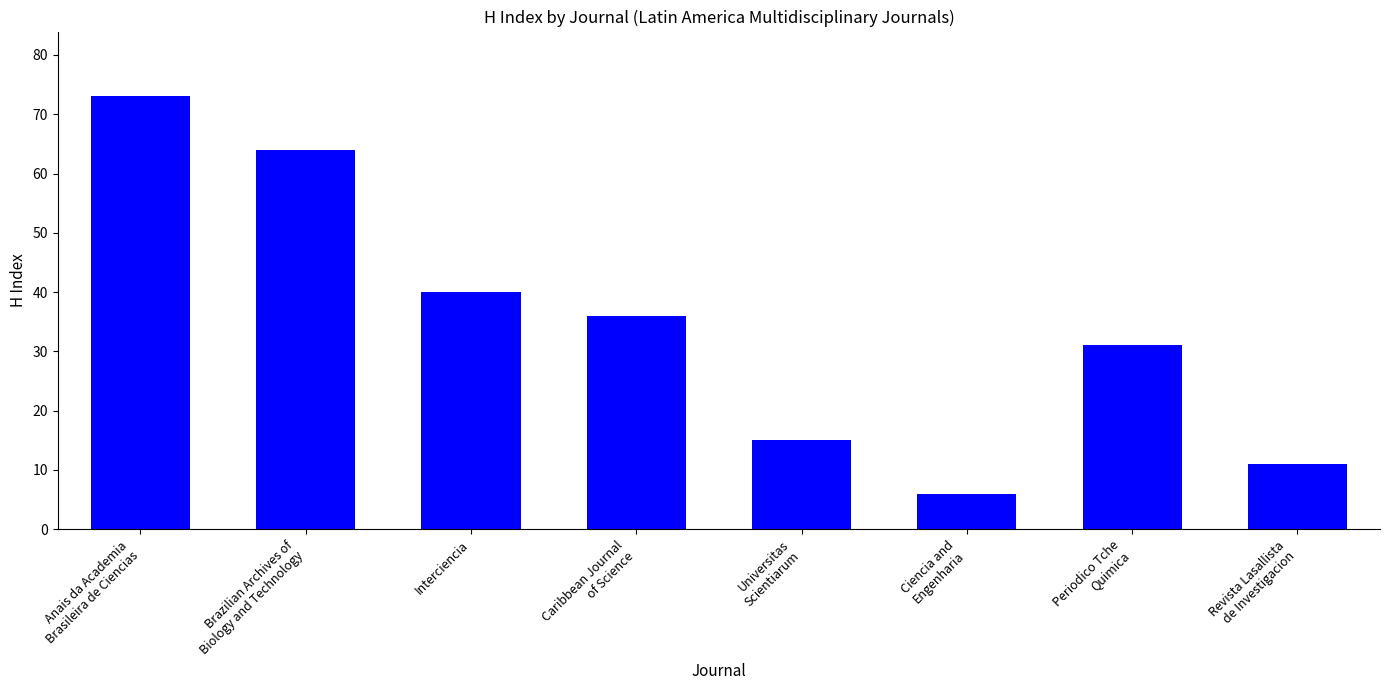

The chart shows a value of 20 at Caribbean Journal
of Science. True or false?

False